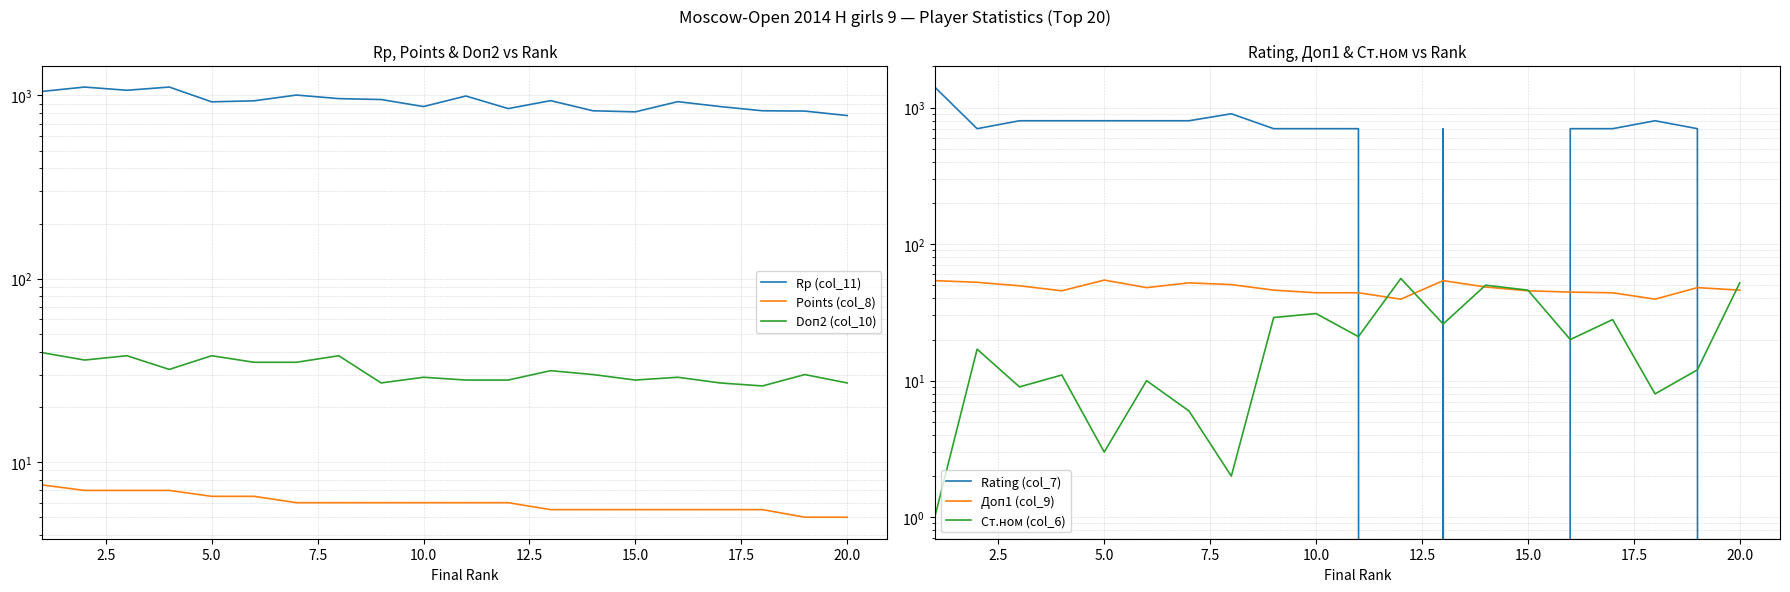

What are all the series names shown in the legend?

Rp (col_11), Points (col_8), Doп2 (col_10), Rating (col_7), Доп1 (col_9), Ст.ном (col_6)